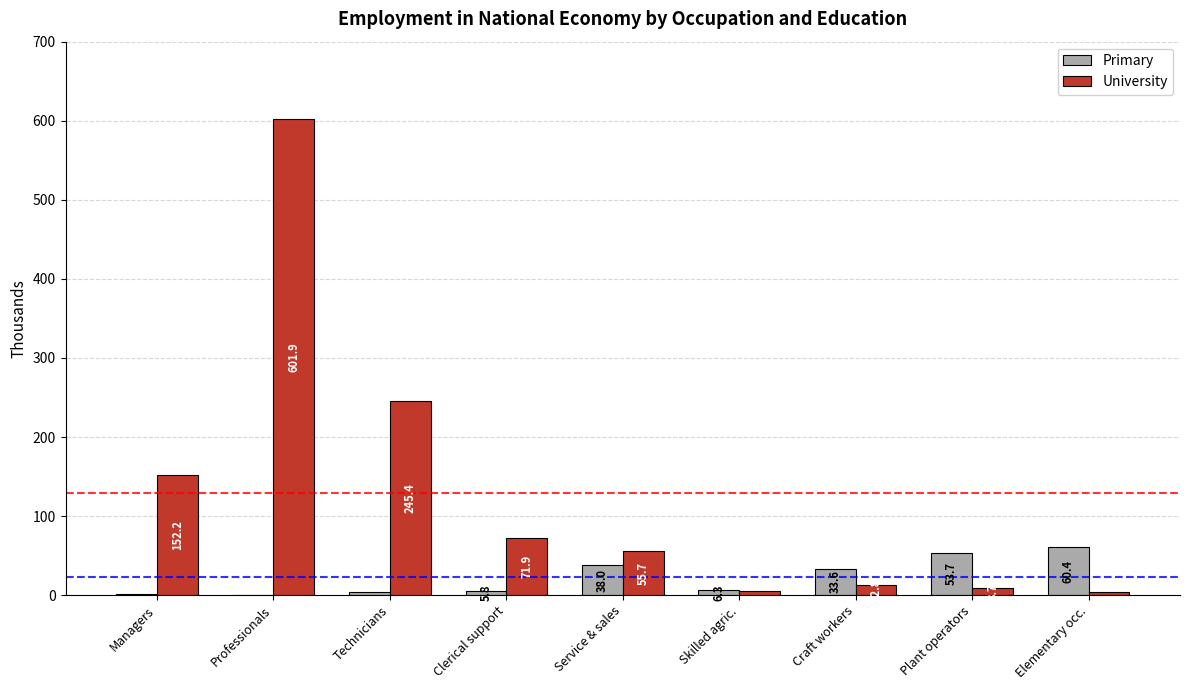

The value of Primary at Plant operators is 53.7. True or false?

True